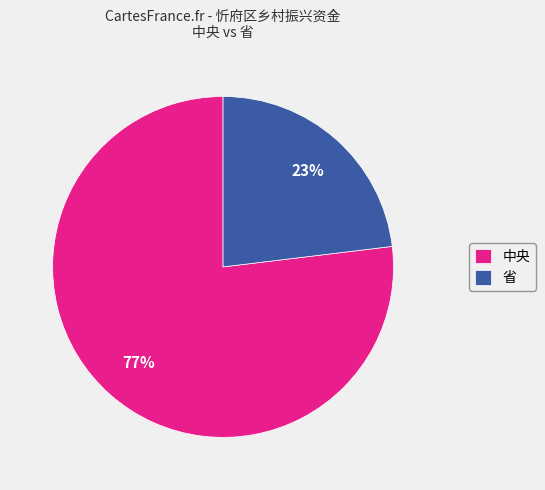

Between 省 and 中央, which is larger?

中央